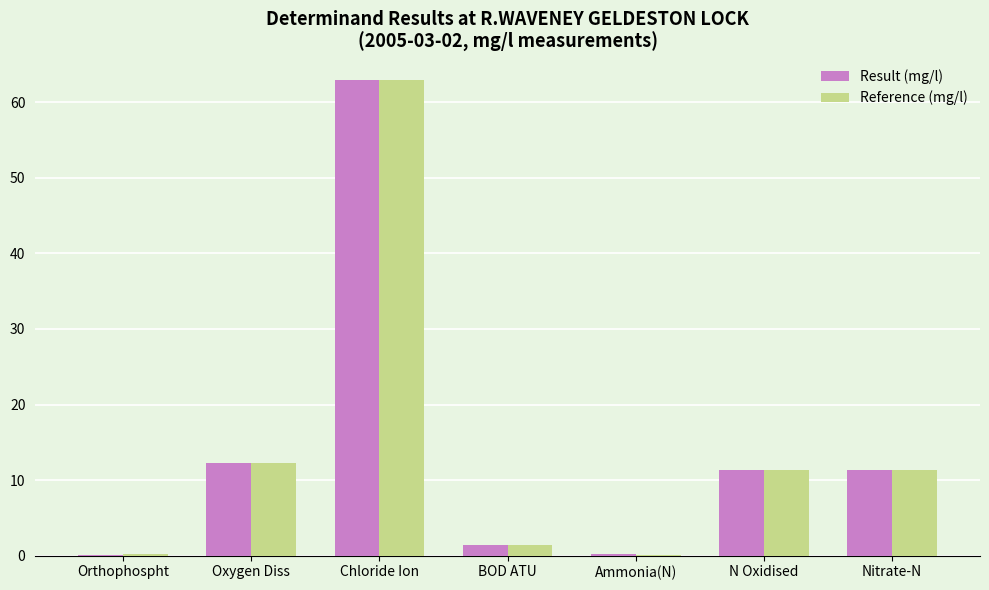

How many categories are shown in the chart?

7